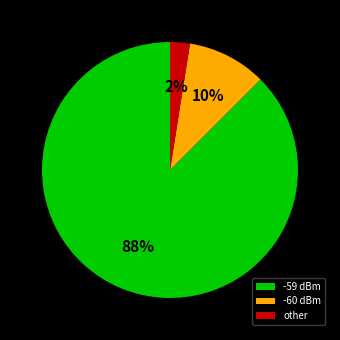

Is it true that -60 dBm is 1% of the pie?

False